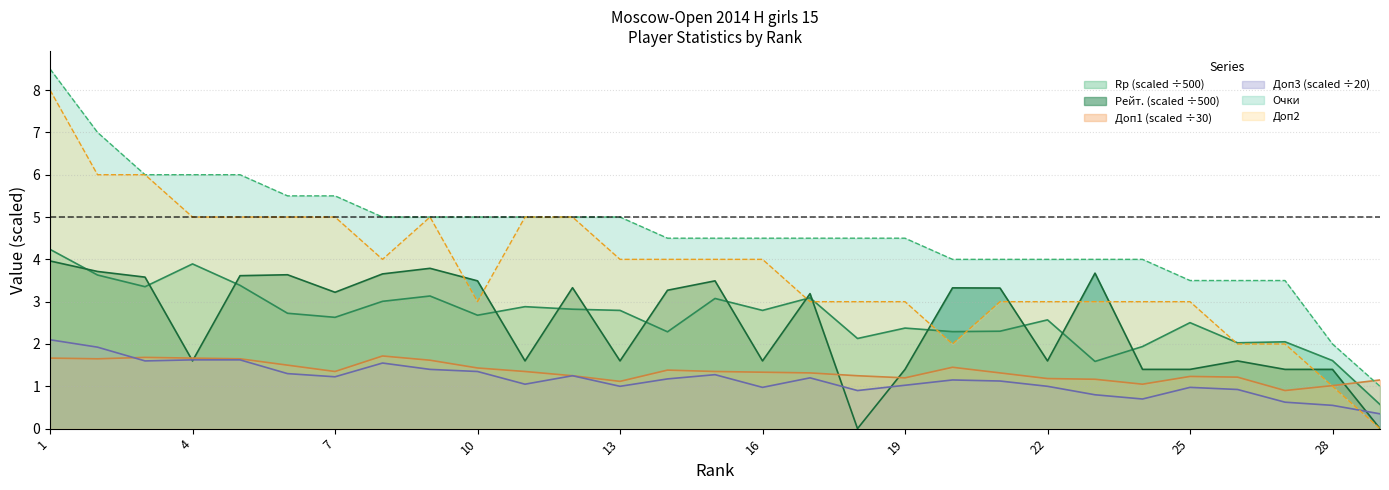

Reading left to right, extract all data points from this chart.

Rp: 4.2	3.6	3.4	3.9	3.4	2.7	2.6	3.0	3.1	2.7	2.9	2.8	2.8	2.3	3.1	2.8	3.1	2.1	2.4	2.3	2.3	2.6	1.6	1.9	2.5	2.0	2.1	1.6	0.6
Доп3: 2.1	1.9	1.6	1.6	1.6	1.3	1.2	1.6	1.4	1.4	1.1	1.2	1.0	1.2	1.3	1.0	1.2	0.9	1.0	1.1	1.1	1.0	0.8	0.7	1.0	0.9	0.6	0.6	0.3
Доп1: 1.7	1.6	1.7	1.7	1.6	1.5	1.4	1.7	1.6	1.4	1.4	1.2	1.1	1.4	1.4	1.3	1.3	1.2	1.2	1.4	1.3	1.2	1.2	1.1	1.2	1.2	0.9	1.0	1.1
Рейт.: 4.0	3.7	3.6	1.6	3.6	3.6	3.2	3.7	3.8	3.5	1.6	3.3	1.6	3.3	3.5	1.6	3.2	0.0	1.4	3.3	3.3	1.6	3.7	1.4	1.4	1.6	1.4	1.4	0.0
Очки: 8.5	7.0	6.0	6.0	6.0	5.5	5.5	5.0	5.0	5.0	5.0	5.0	5.0	4.5	4.5	4.5	4.5	4.5	4.5	4.0	4.0	4.0	4.0	4.0	3.5	3.5	3.5	2.0	1.0
Доп2: 8.0	6.0	6.0	5.0	5.0	5.0	5.0	4.0	5.0	3.0	5.0	5.0	4.0	4.0	4.0	4.0	3.0	3.0	3.0	2.0	3.0	3.0	3.0	3.0	3.0	2.0	2.0	1.0	0.0